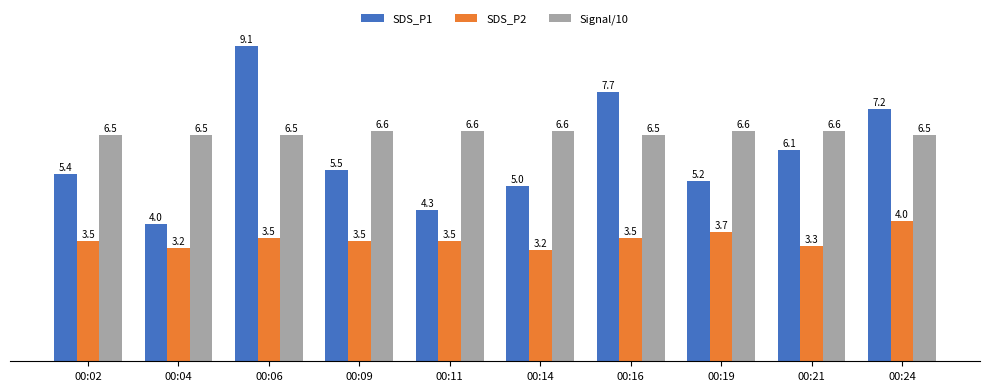

Read the SDS_P1 value at 00:04.

4.0